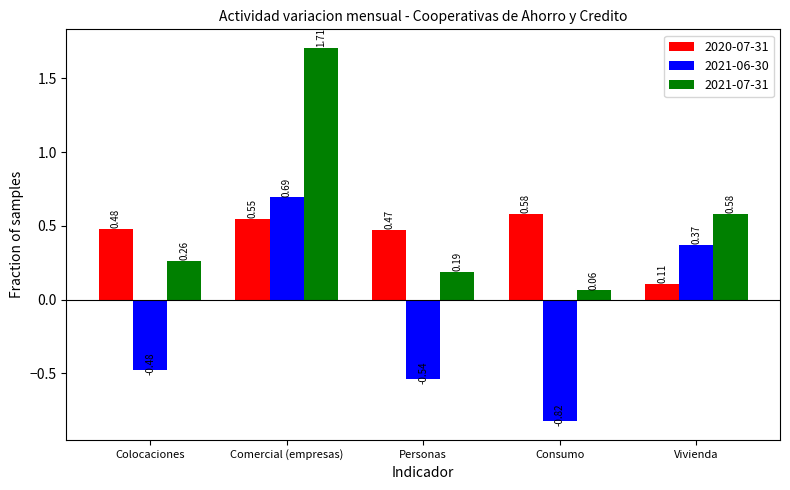

What is the difference between the maximum and minimum values in the 2021-06-30 series?

1.5